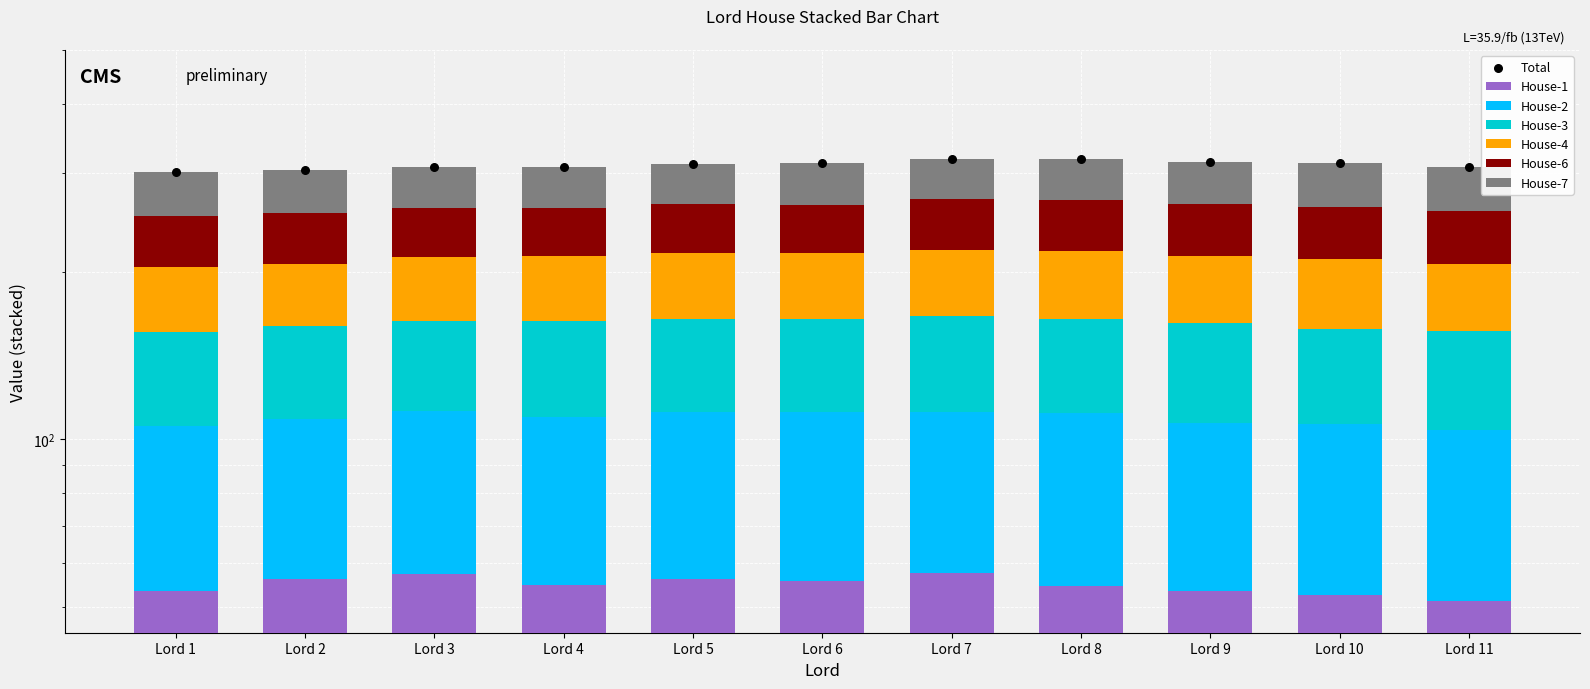

At how many categories does at least one series exceed 49?

11